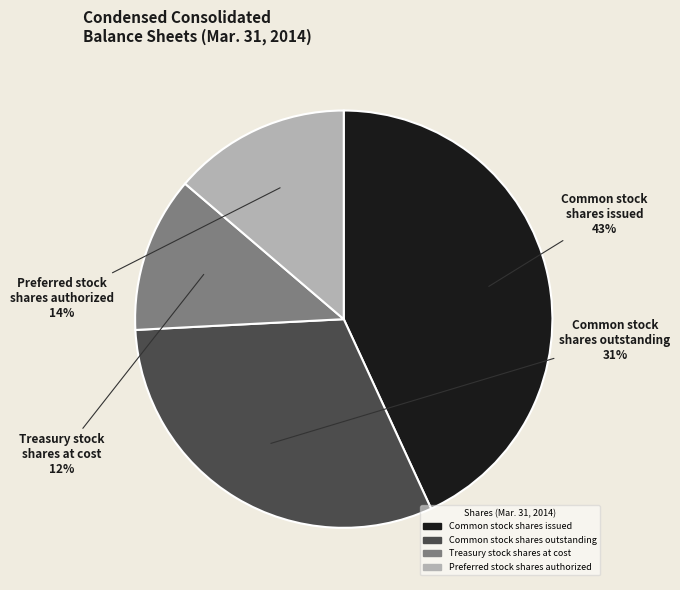

To the nearest percent, what is the difference between the largest and smallest slice percentages?

31%